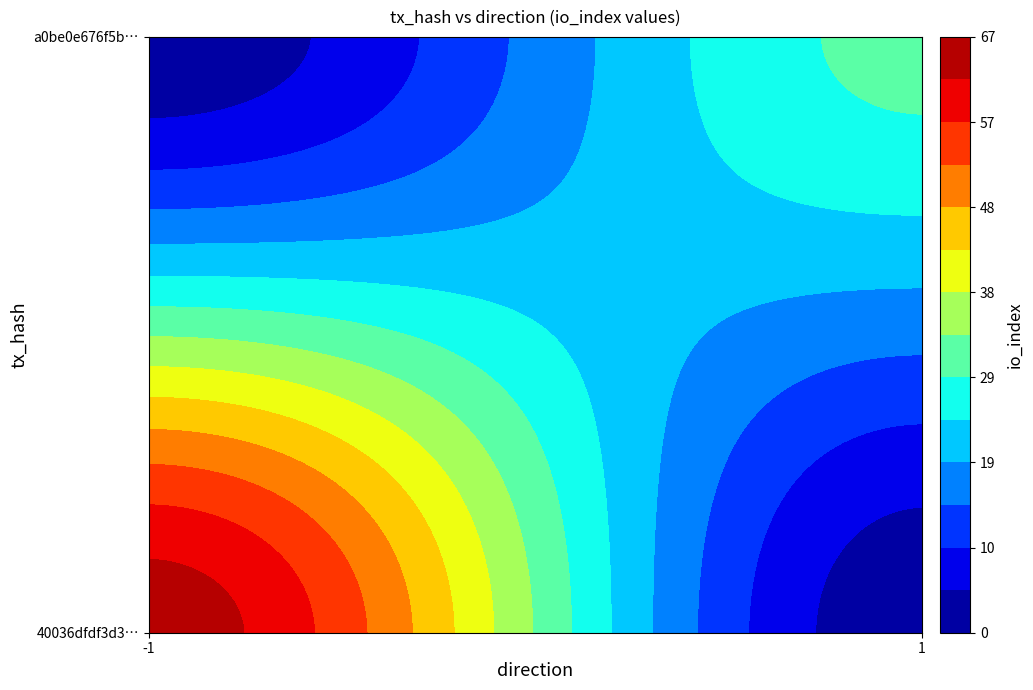

Rank the series by their maximum value, from highest to lowest.

40036dfdf3d31b5995d9895c7bce377deea1e66, a0be0e676f5baa3cf491ae7ff3a8386a14ae25f